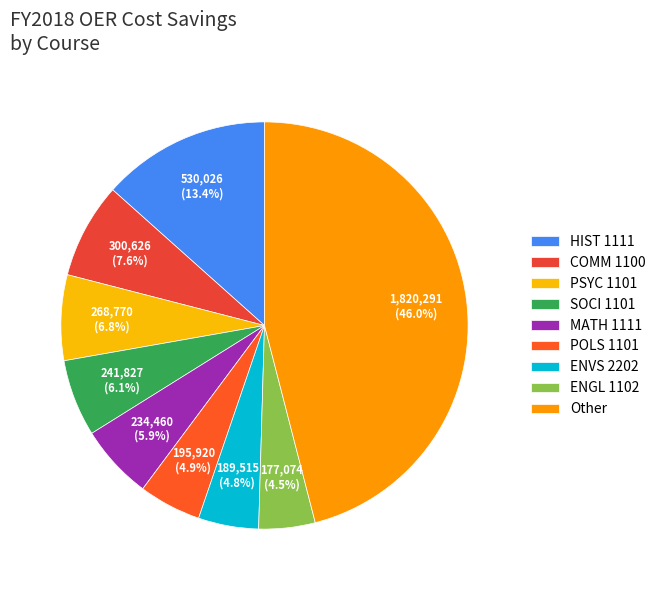

How many segments does this pie chart have?

9